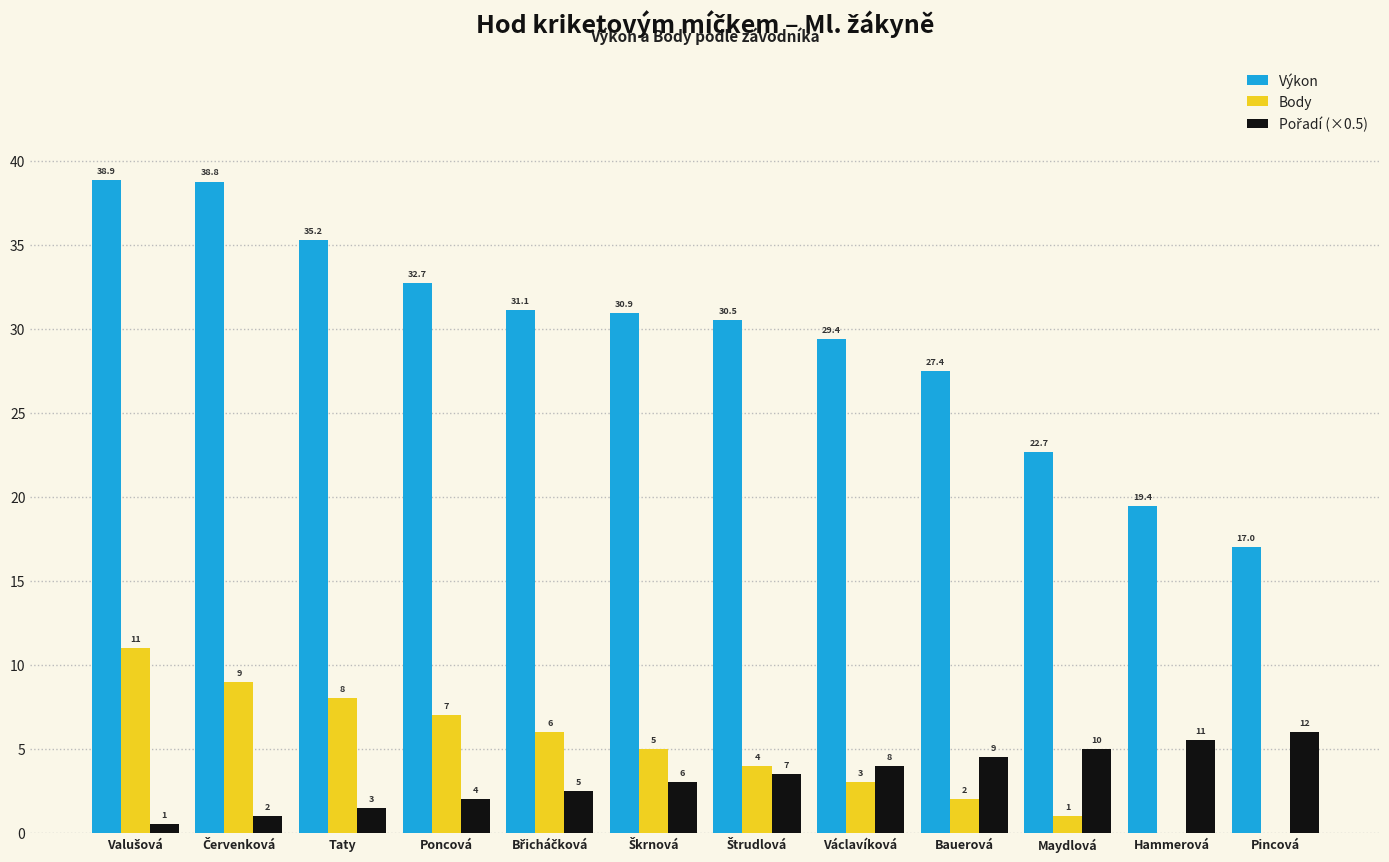

What is the greatest value displayed?

38.9